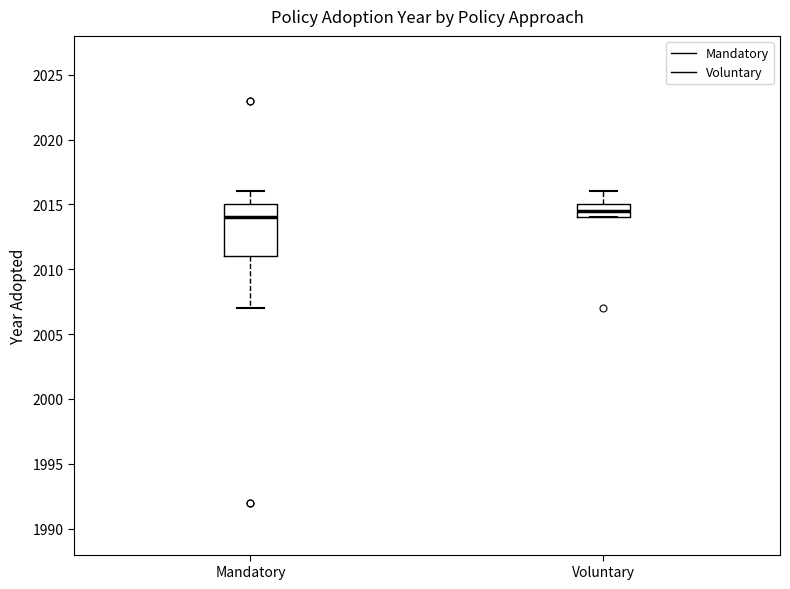

Which box has the highest median line?

Voluntary